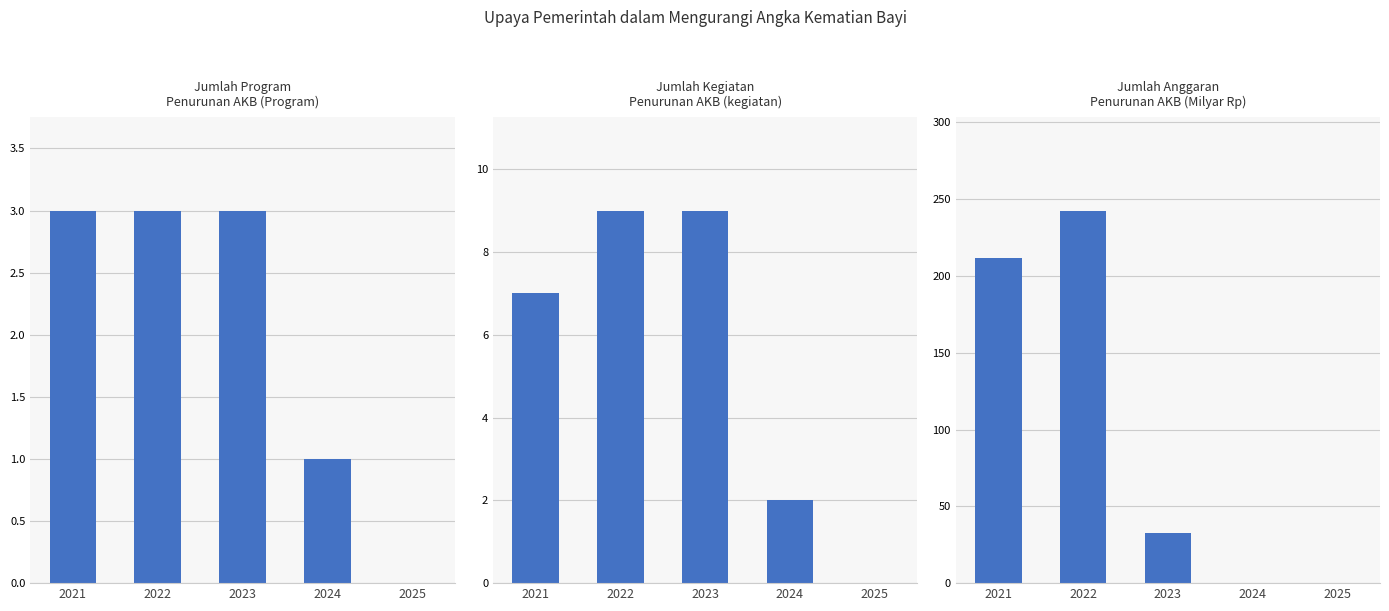

True or false: Jumlah Kegiatan Penurunan AKB has a value of 7.0 at 2021.

True